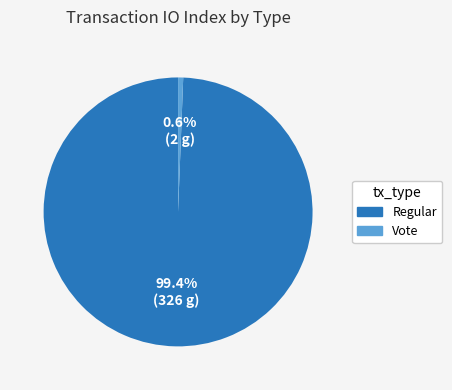

Between Regular and Vote, which is larger?

Regular